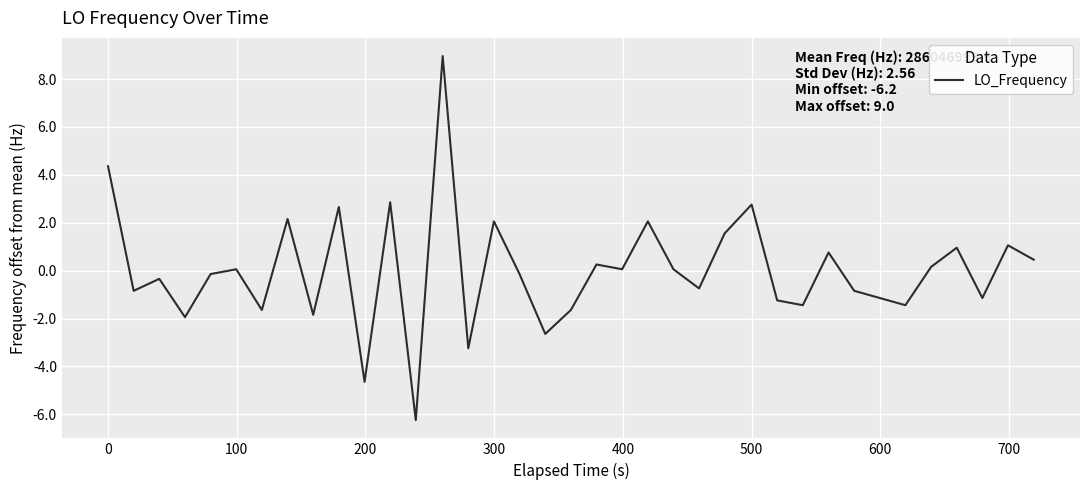

Reading left to right, list all the values displayed in this chart.

4.4	-0.8	-0.3	-1.9	-0.1	0.1	-1.6	2.2	-1.8	2.7	-4.6	2.9	-6.2	9.0	-3.2	2.1	-0.1	-2.6	-1.6	0.3	0.1	2.1	0.1	-0.7	1.6	2.8	-1.2	-1.4	0.8	-0.8	-1.1	-1.4	0.2	1.0	-1.1	1.1	0.5